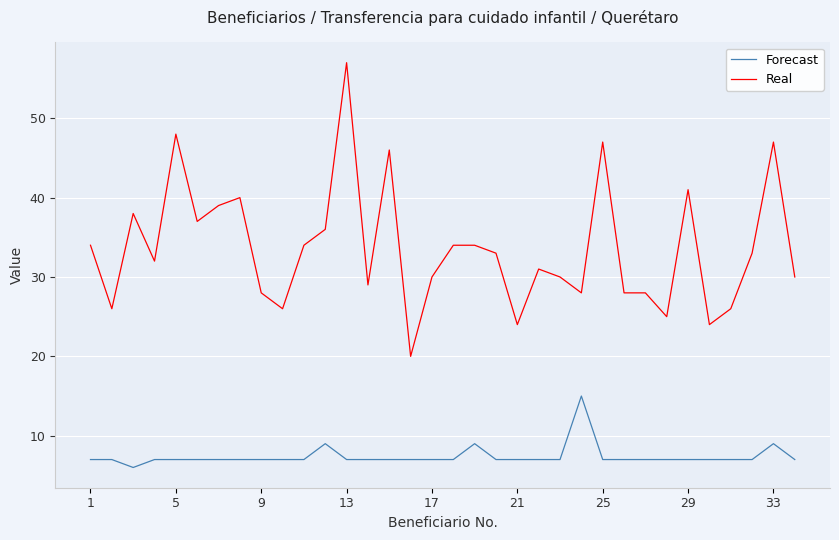

What is the lowest value of the Real series?

20